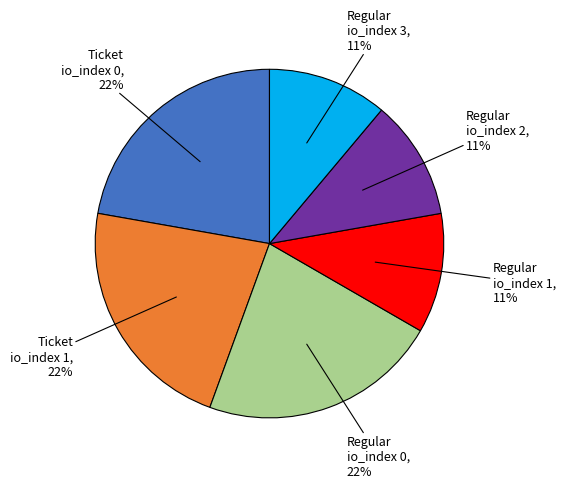

To the nearest percent, what is the difference between the largest and smallest slice percentages?

11%